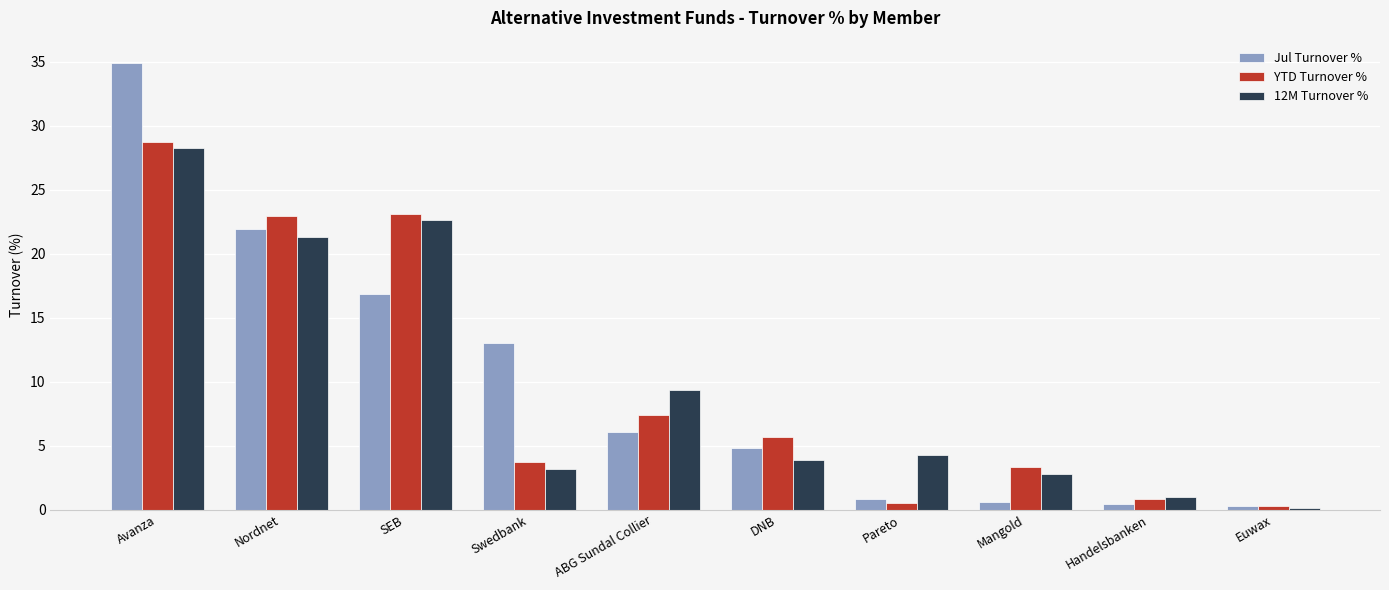

What position from the left is Handelsbanken?

9